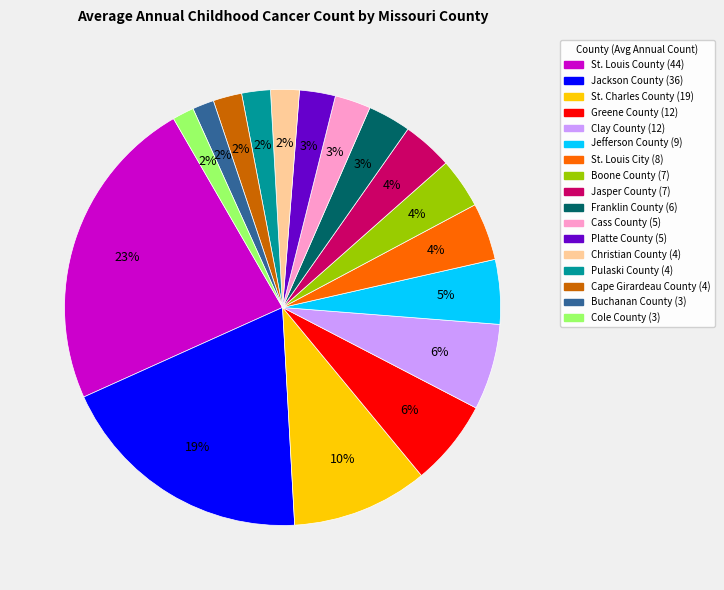

Does Cape Girardeau County represent more than half of the total?

No